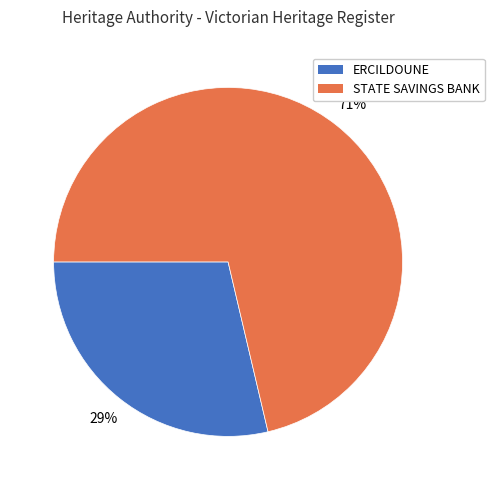

Which slice is the smallest?

ERCILDOUNE